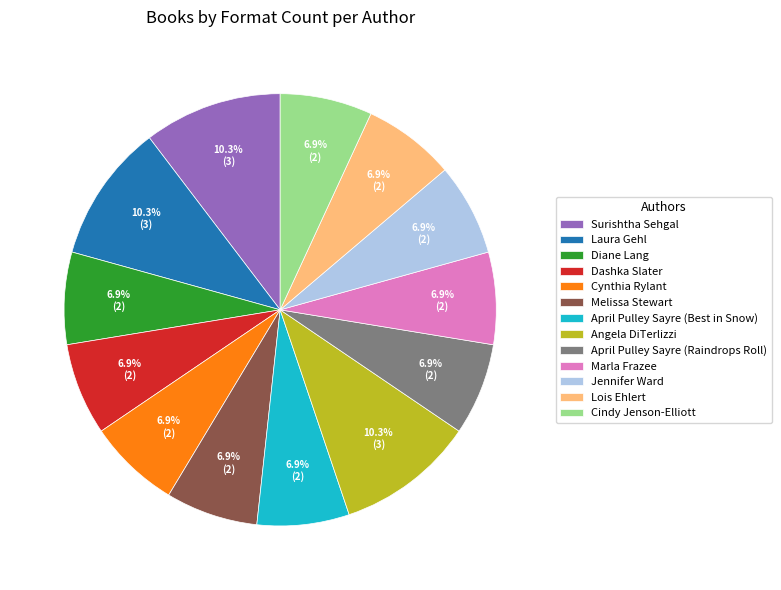

Count the number of slices in the pie.

13